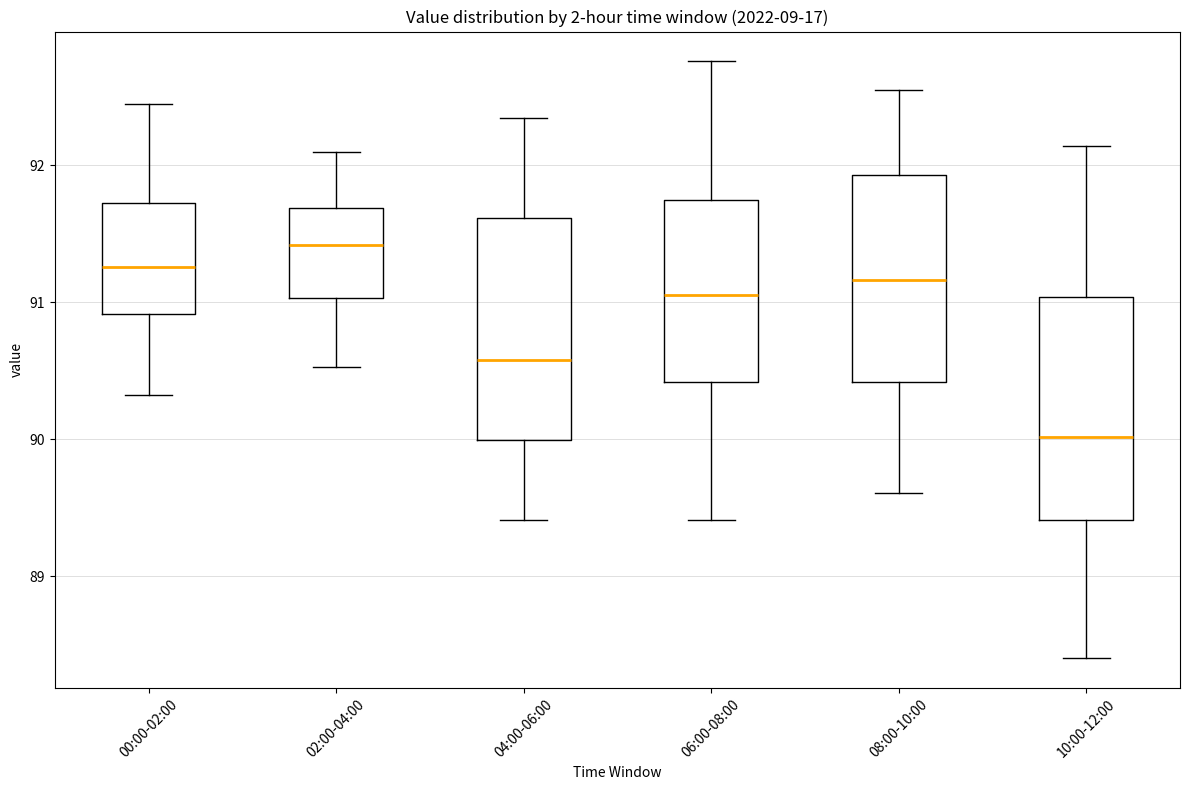

Reading left to right, transcribe this box plot: for each box, give where its median line is, the range the box spans, and where its two whiskers end, as read against the y-axis. The values are not printed on the chart, so give them approximately, as read against the axis.

00:00-02:00: median 91.3, box 90.9 to 91.7, whiskers 90.3 to 92.5
02:00-04:00: median 91.4, box 91.0 to 91.7, whiskers 90.5 to 92.1
04:00-06:00: median 90.6, box 90.0 to 91.6, whiskers 89.4 to 92.4
06:00-08:00: median 91.1, box 90.4 to 91.8, whiskers 89.4 to 92.8
08:00-10:00: median 91.2, box 90.4 to 91.9, whiskers 89.6 to 92.6
10:00-12:00: median 90.0, box 89.4 to 91.0, whiskers 88.4 to 92.1